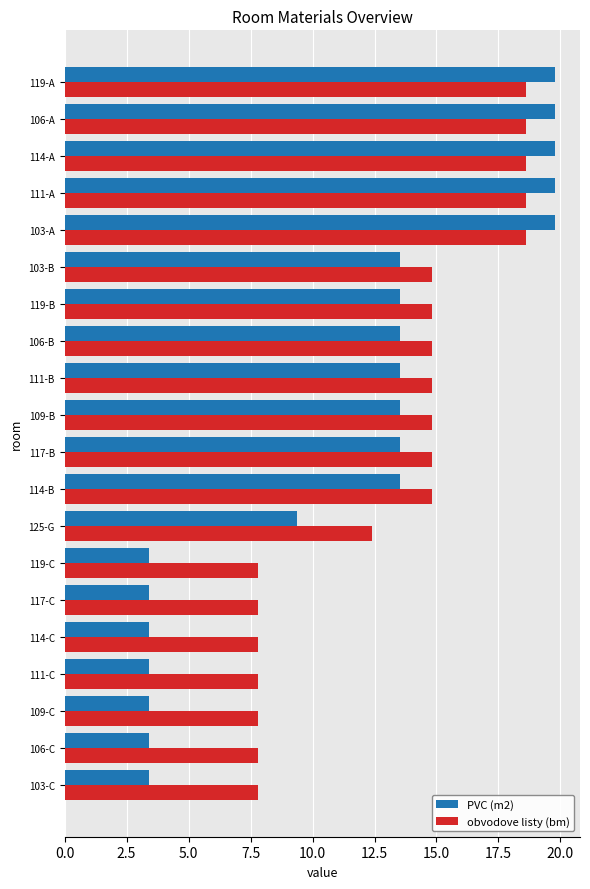

What are all the series names shown in the legend?

PVC (m2), obvodove listy (bm)